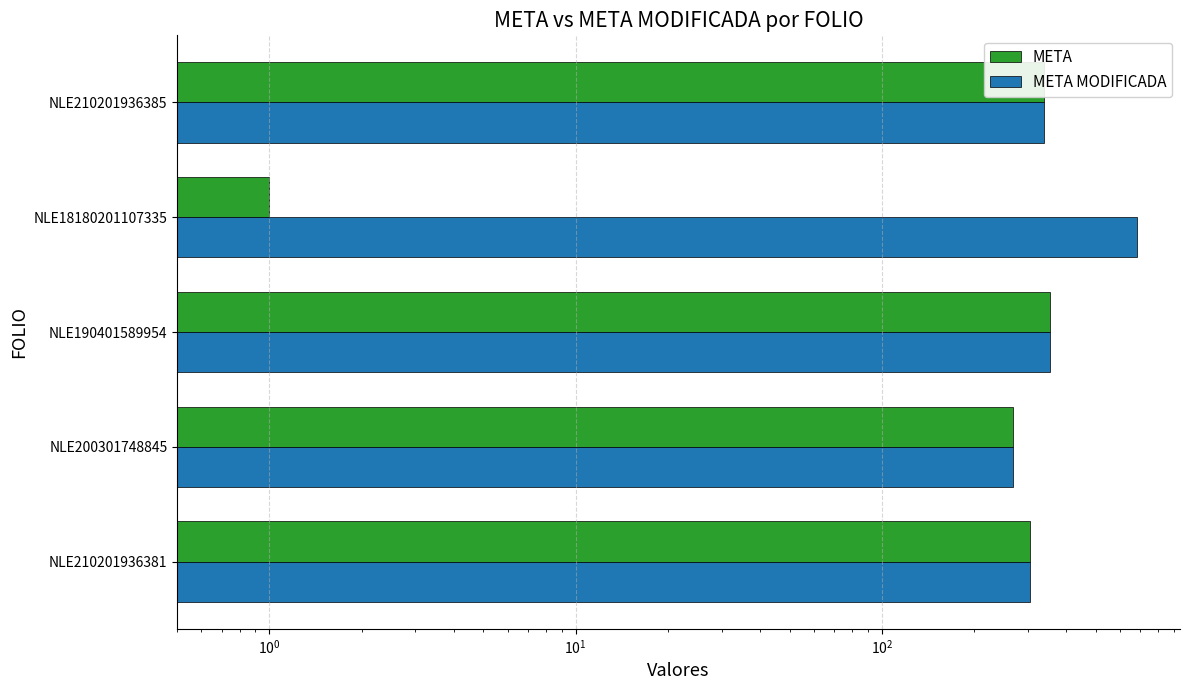

Count the number of categories in the chart.

5